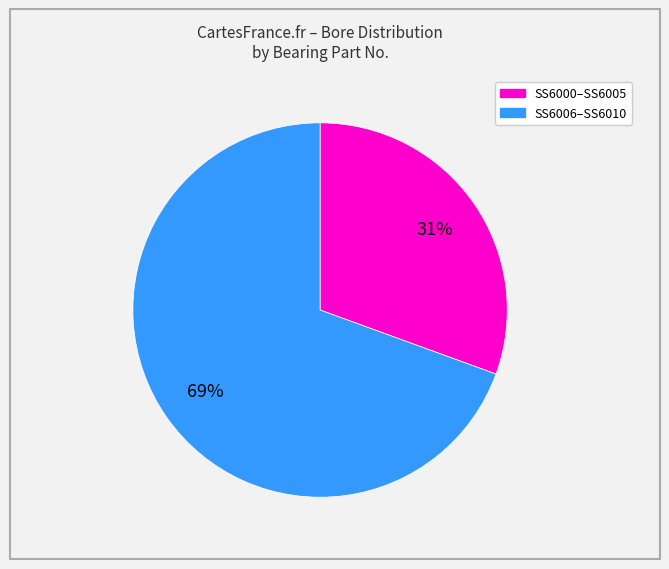

Is there any slice that represents more than half of the pie?

Yes